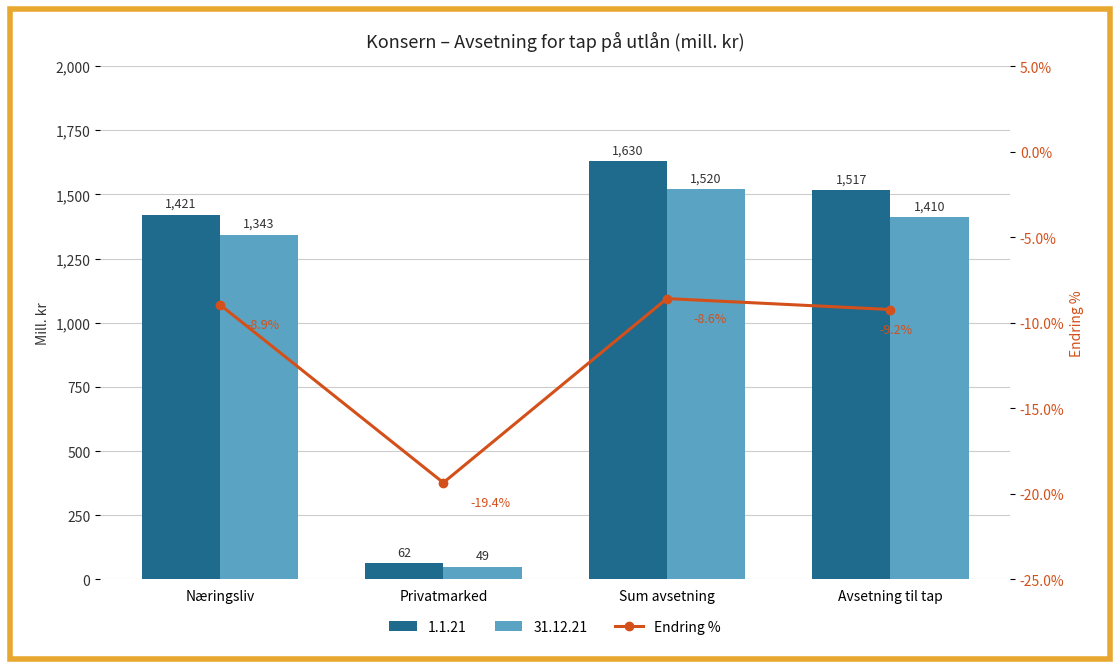

The value at Sum avsetning is -12.2. True or false?

False